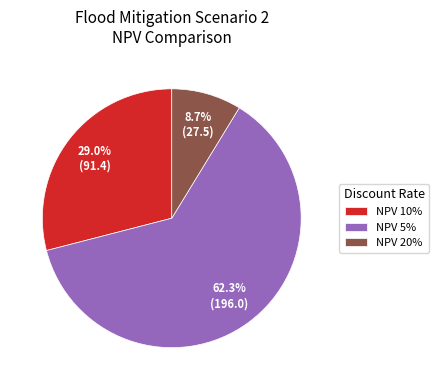

Is it true that NPV 5% is 54% of the pie?

False